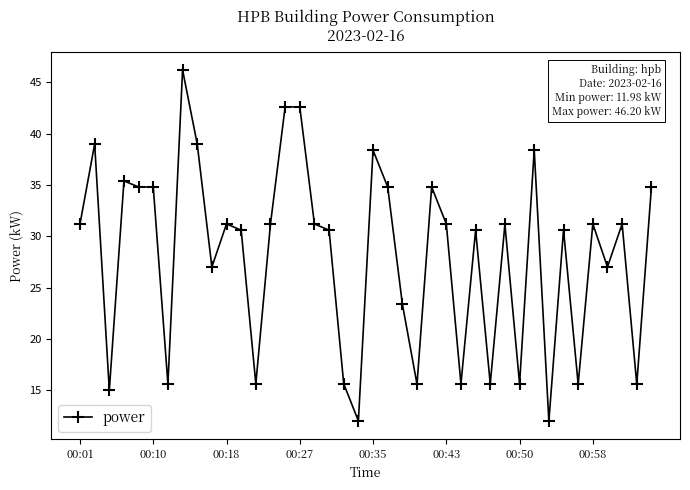

What is the minimum value shown in the chart?

12.0